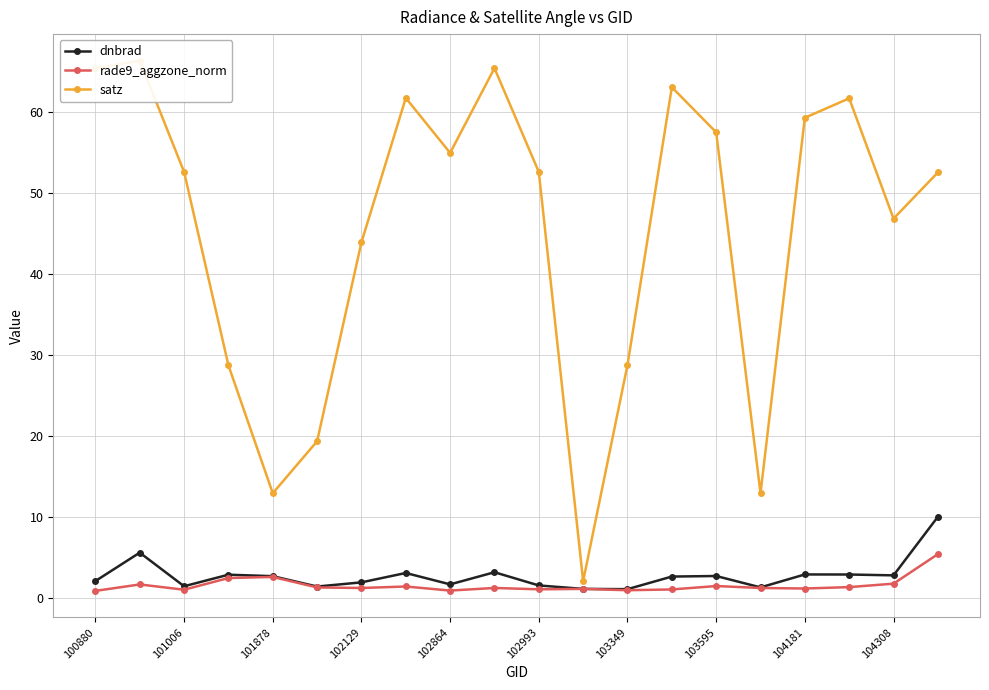

The value of satz at 11 is 3.0. True or false?

False